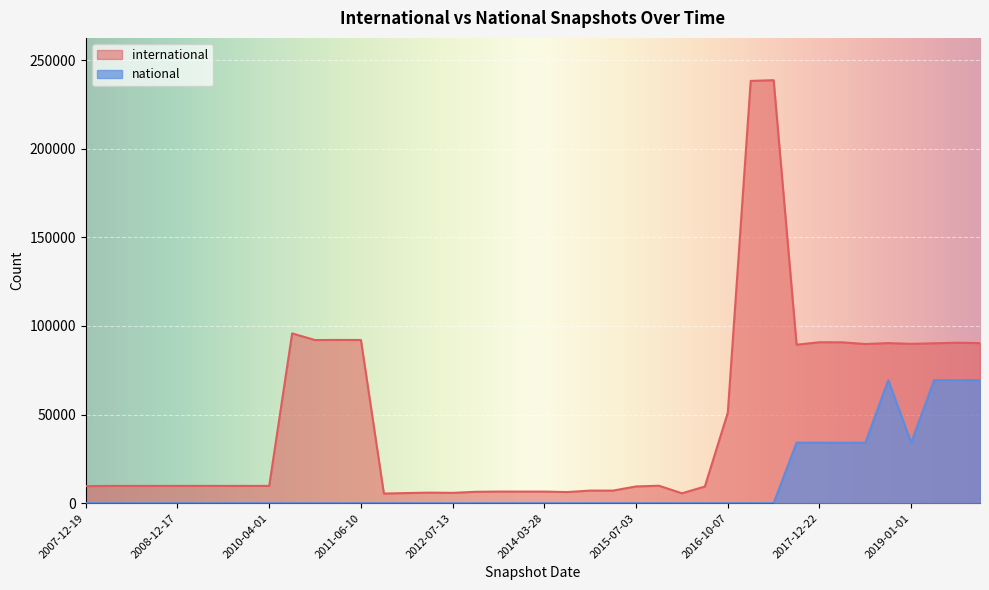

In national, how many points are lower than both neighbors (excluding endpoints)?

1